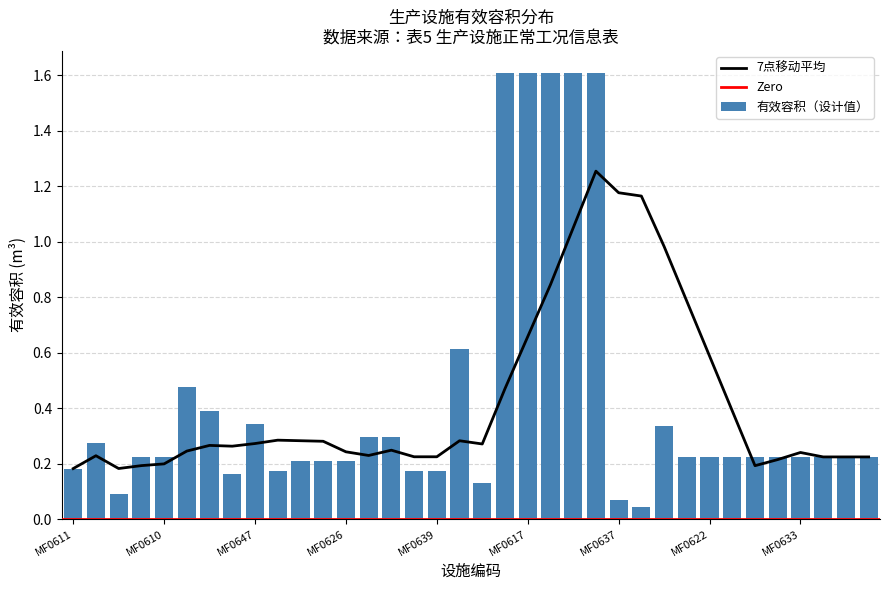

The value at MF0613 is 0.4. True or false?

False